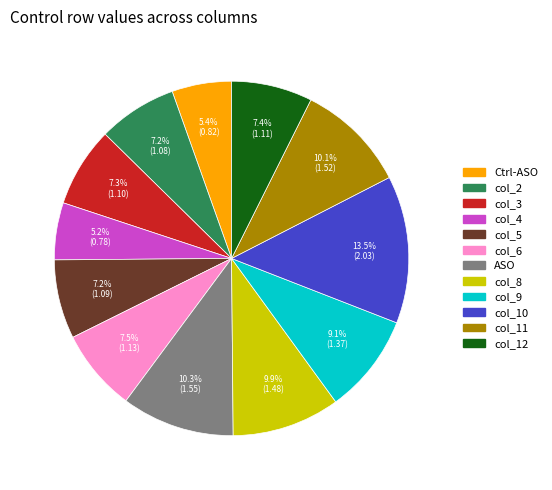

Which slice is the largest?

col_10